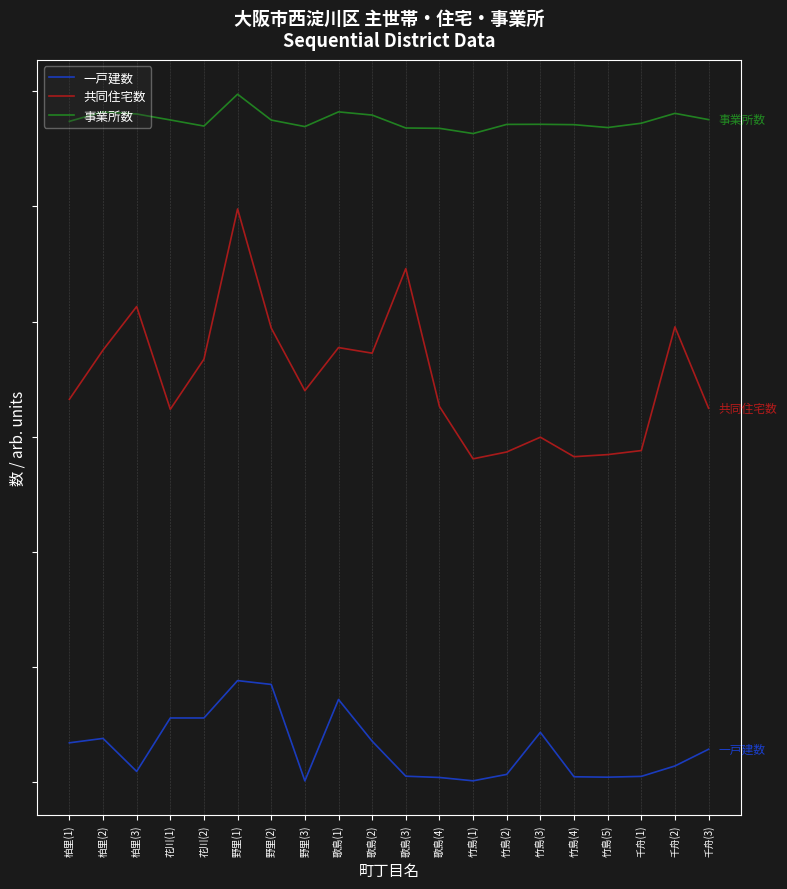

Reading left to right, extract all data points from this chart.

一戸建数: 柏里(1)=171.1	柏里(2)=190.2	柏里(3)=46.8	花川(1)=278.9	花川(2)=278.9	野里(1)=441.2	野里(2)=424.6	野里(3)=5.8	歌島(1)=359.2	歌島(2)=178.3	歌島(3)=26.2	歌島(4)=20.6	竹島(1)=6.1	竹島(2)=34.0	竹島(3)=216.6	竹島(4)=23.7	竹島(5)=22.0	千舟(1)=25.4	千舟(2)=70.5	千舟(3)=143.2
共同住宅数: 柏里(1)=1662.5	柏里(2)=1876.3	柏里(3)=2065.3	花川(1)=1619.3	花川(2)=1836.7	野里(1)=2489.0	野里(2)=1972.0	野里(3)=1700.0	歌島(1)=1887.1	歌島(2)=1862.8	歌島(3)=2230.0	歌島(4)=1631.6	竹島(1)=1404.0	竹島(2)=1433.9	竹島(3)=1498.1	竹島(4)=1413.4	竹島(5)=1422.4	千舟(1)=1440.0	千舟(2)=1977.2	千舟(3)=1623.8
事業所数: 柏里(1)=2869.4	柏里(2)=2910.6	柏里(3)=2901.4	花川(1)=2875.4	花川(2)=2849.0	野里(1)=2987.2	野里(2)=2875.0	野里(3)=2846.7	歌島(1)=2910.5	歌島(2)=2896.7	歌島(3)=2840.5	歌島(4)=2839.1	竹島(1)=2816.4	竹島(2)=2856.1	竹島(3)=2856.6	竹島(4)=2855.0	竹島(5)=2842.5	千舟(1)=2861.2	千舟(2)=2904.1	千舟(3)=2876.9